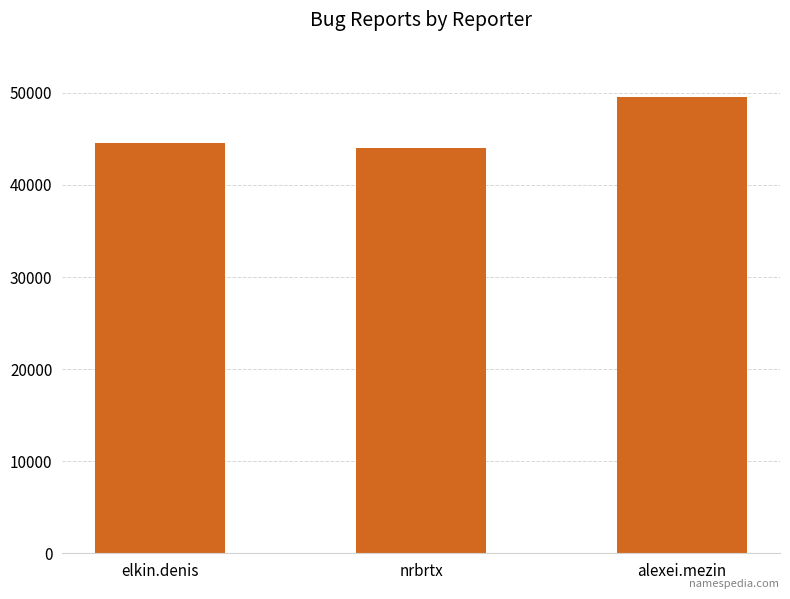

What position from the right is elkin.denis?

3